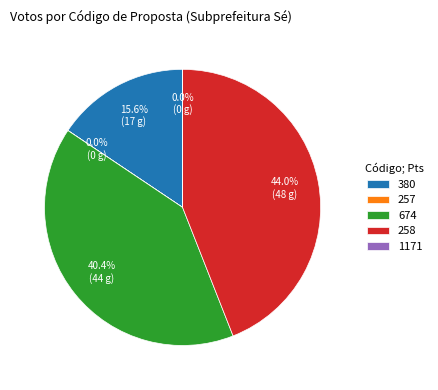

What is the largest slice in the pie chart?

258